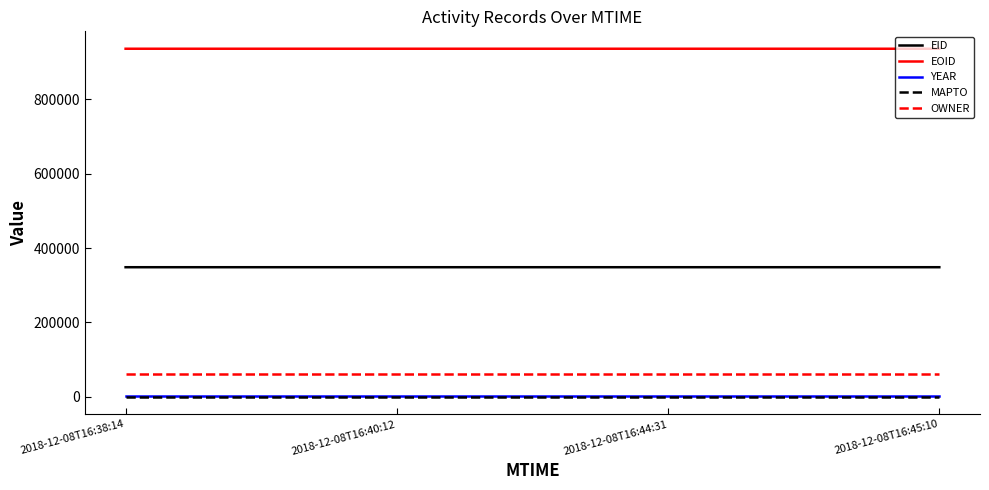

True or false: OWNER and EOID cross at least once.

False